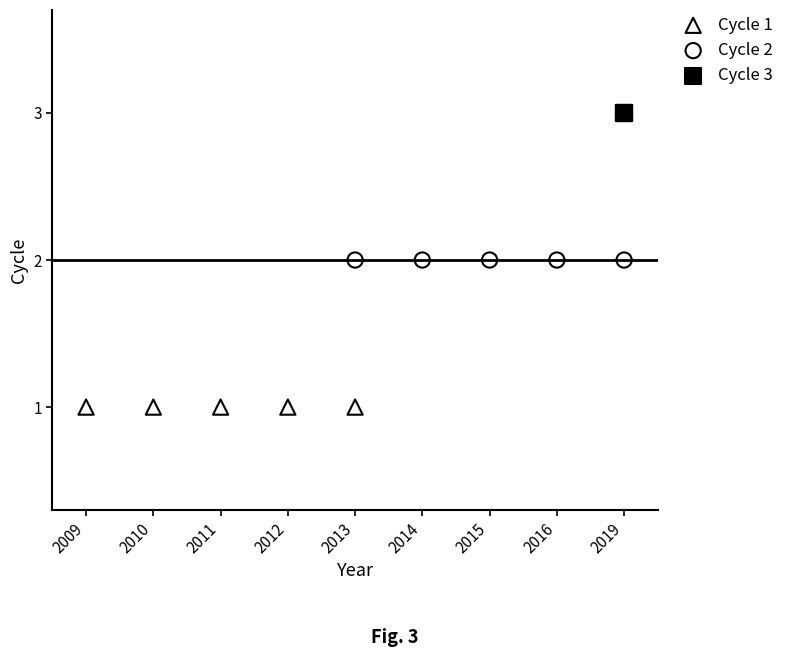

Which series reaches the minimum Y coordinate?

Cycle 1